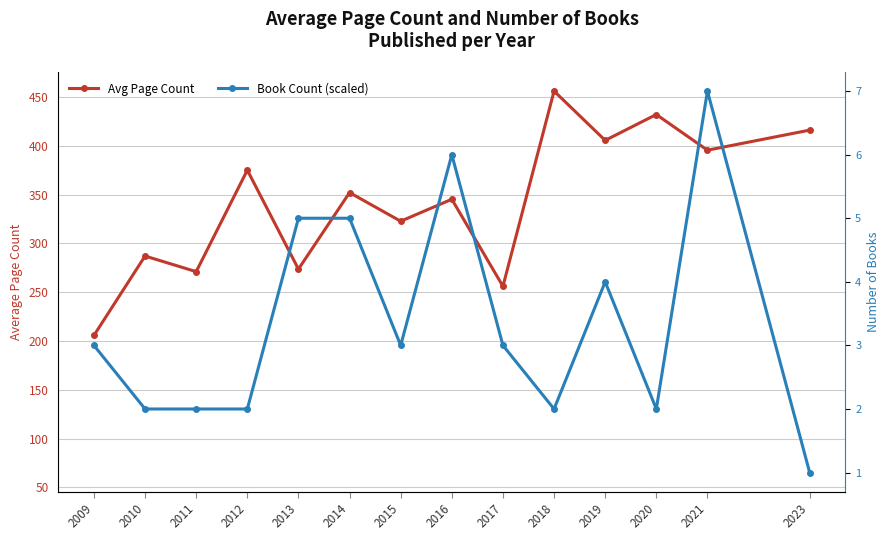

After their last crossing, which series has the higher values: Book Count (scaled) or Avg Page Count?

Avg Page Count